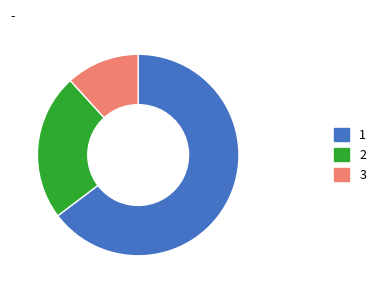

The 2 slice represents 24% of the pie. True or false?

True